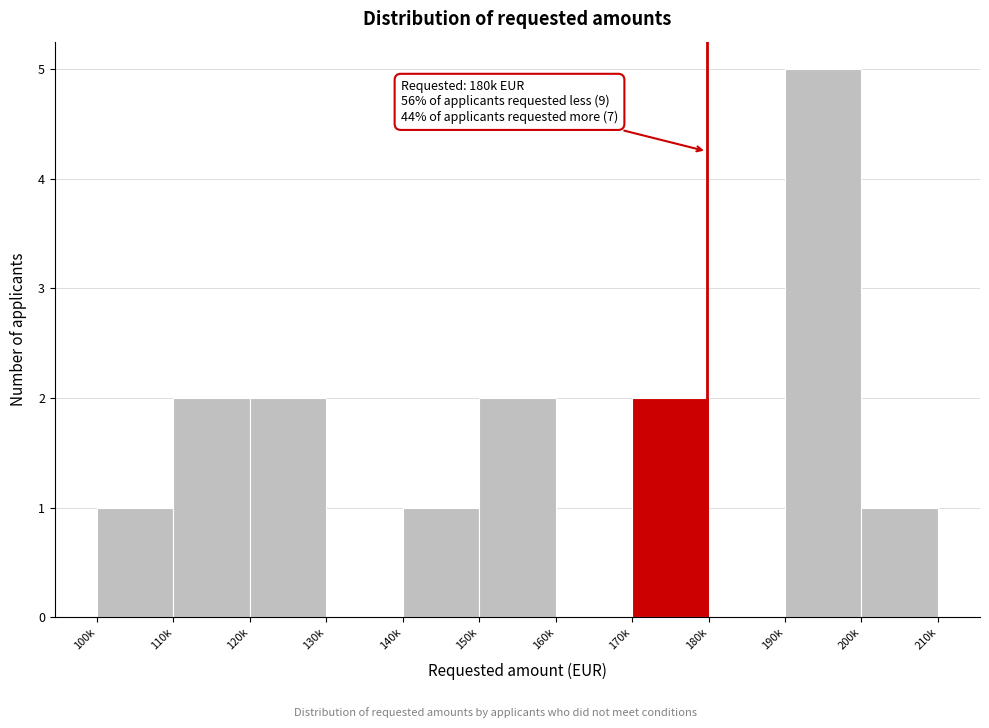

Reading left to right, list all the values displayed in this chart.

100k=1	110k=2	120k=2	130k=0	140k=1	150k=2	160k=0	170k=2	180k=0	190k=5	200k=1